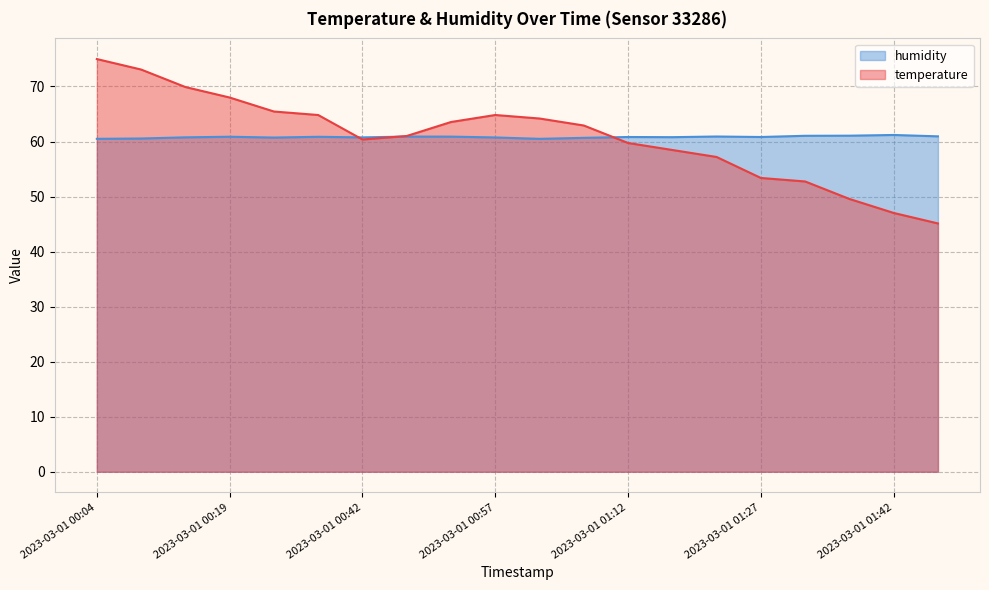

What is the total value across all series at 2023-03-01 00:31?

126.2